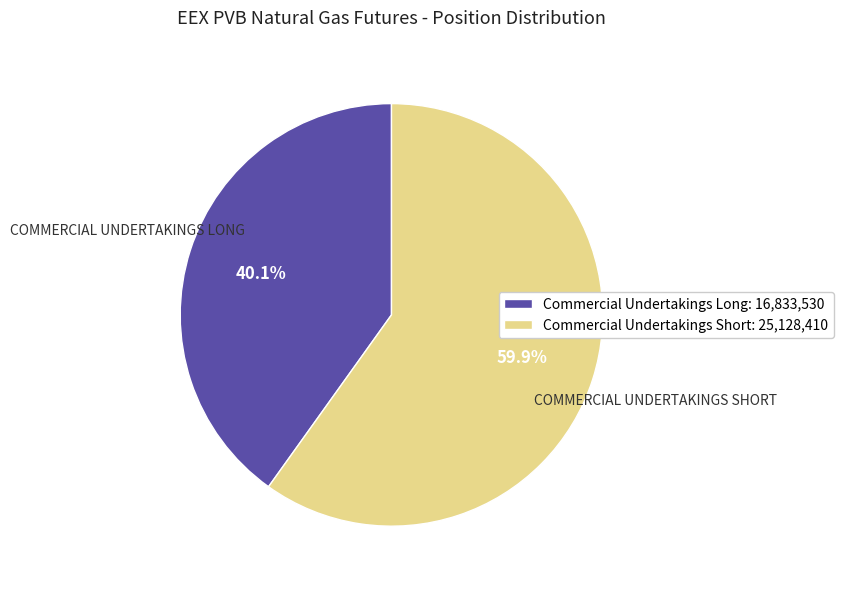

What is the largest slice in the pie chart?

Commercial Undertakings Short: 25,128,410